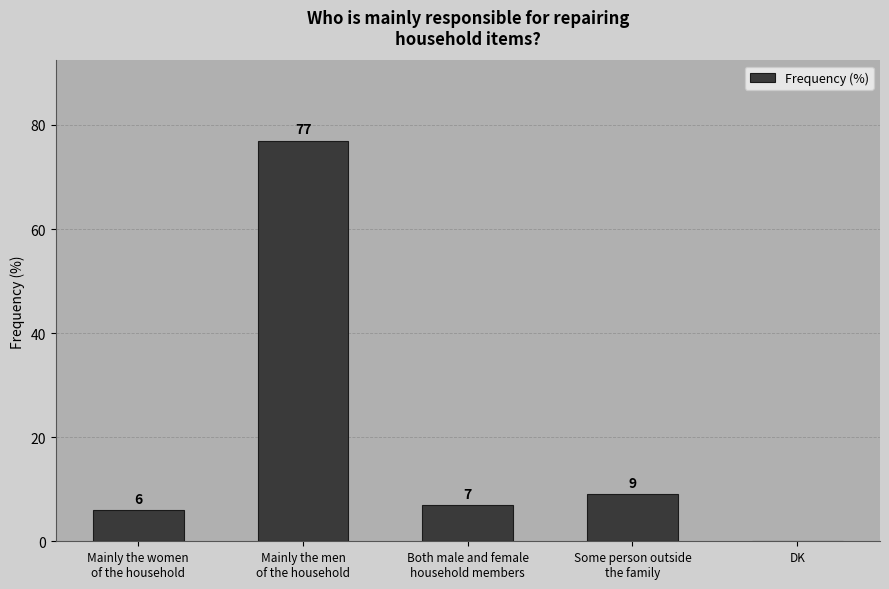

Are the bars grouped side by side (vs. stacked)?

No